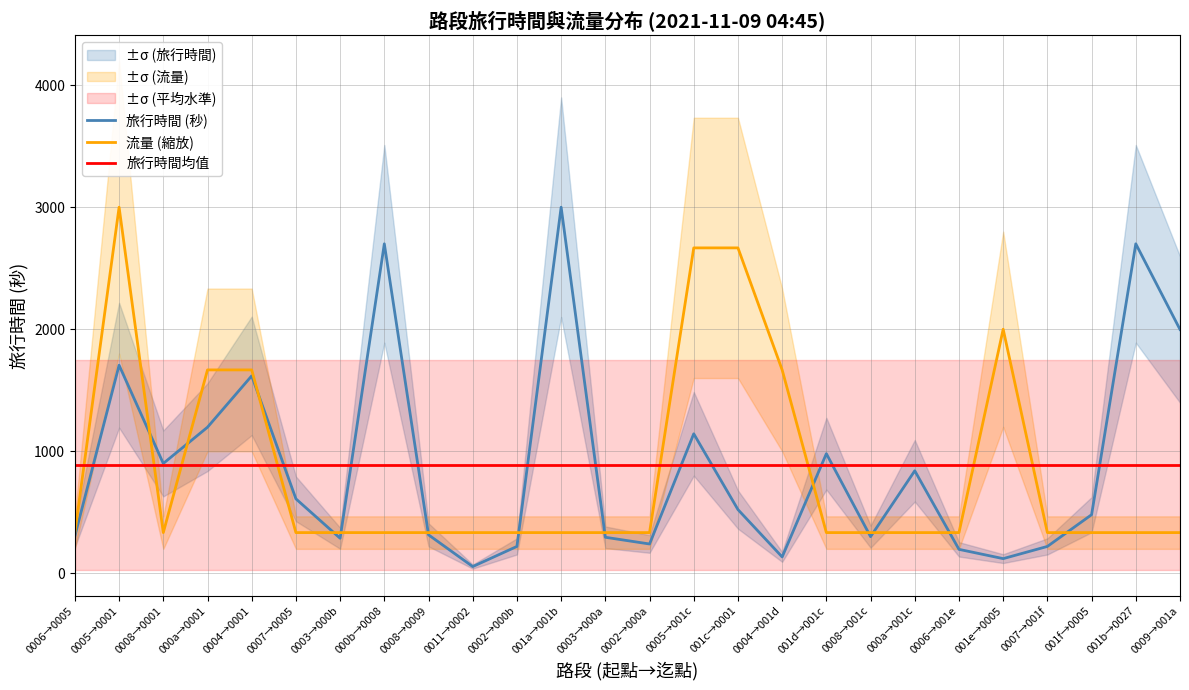

The value of 流量 (縮放) at 0008→001c is 333.3. True or false?

True